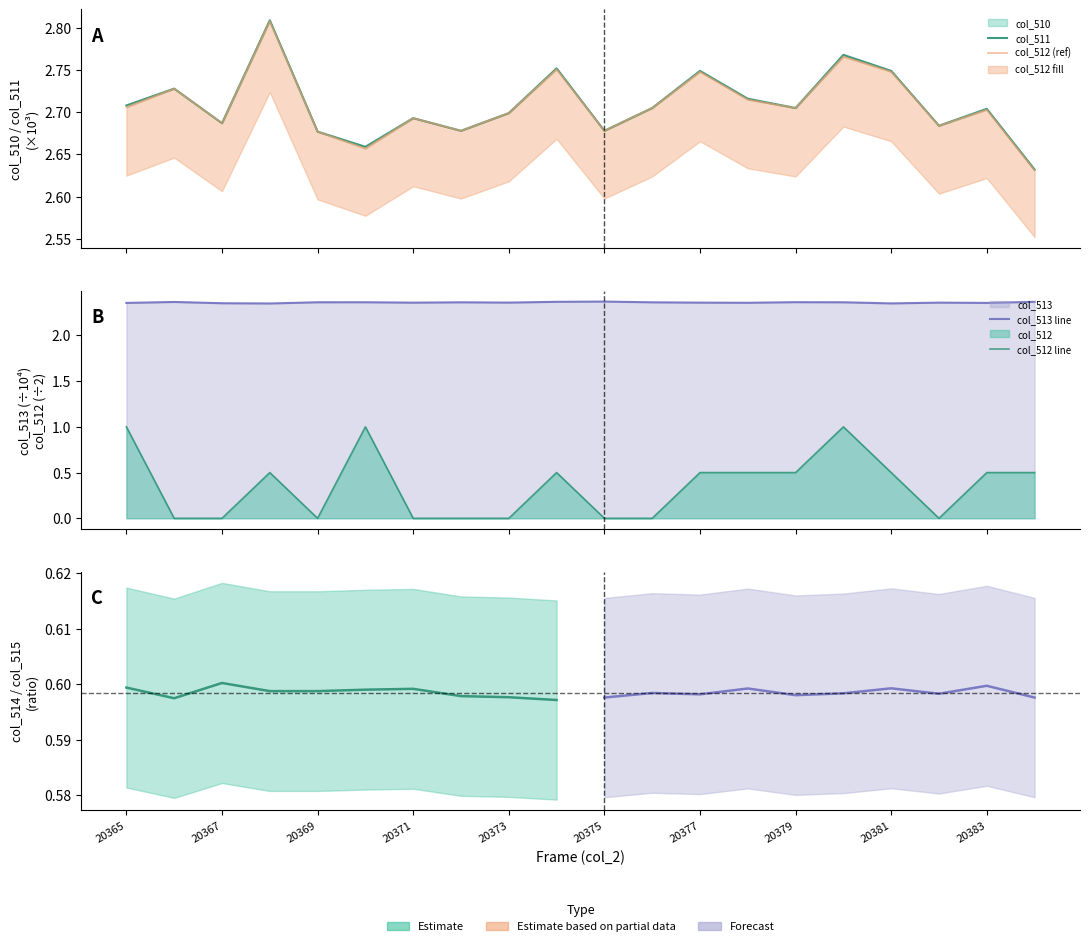

Between 20370 and 20379, which series saw the biggest shift?

col_512